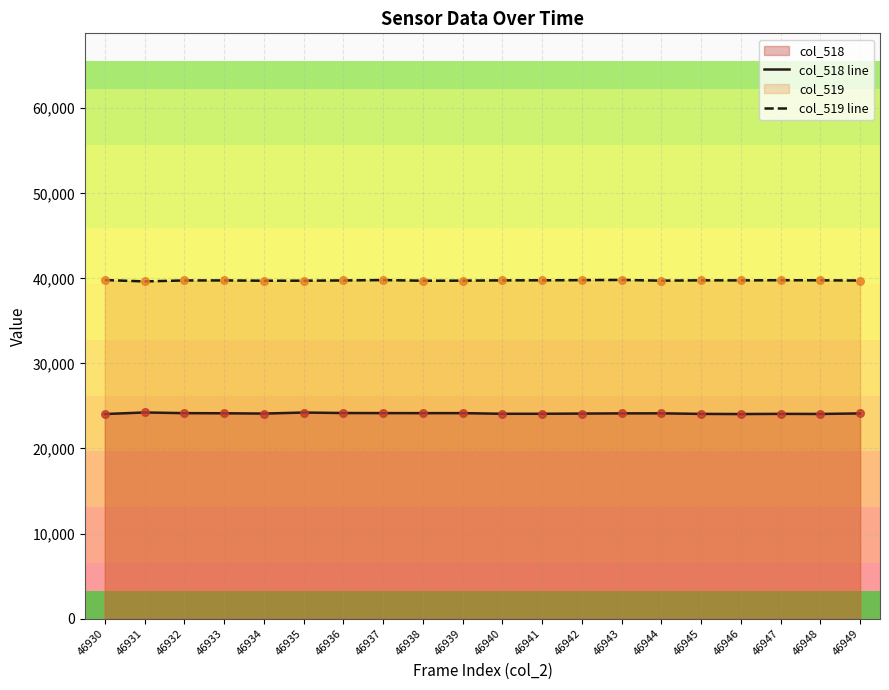

Which series contains the highest Y value?

col_519 line